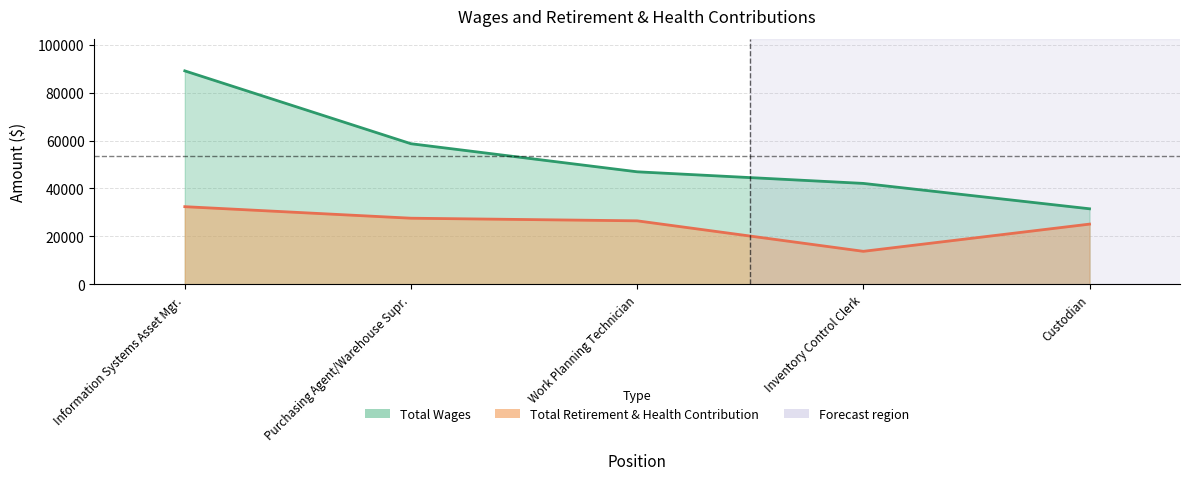

Is it true that Total Wages equals 46951 at Work Planning Technician?

True